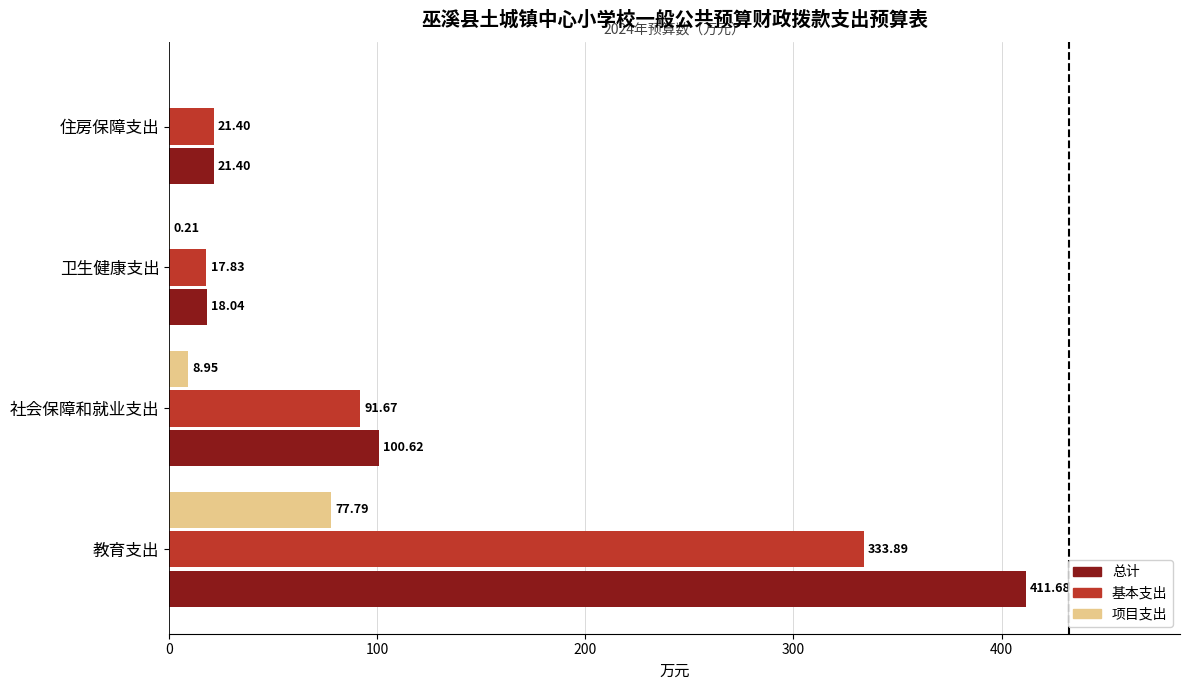

Which series has the widest spread of values?

总计